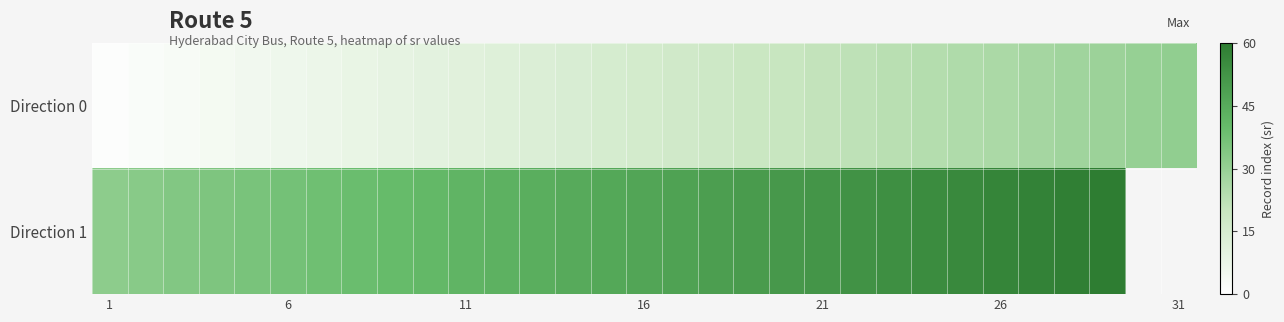

What is the smallest value displayed?

1.0